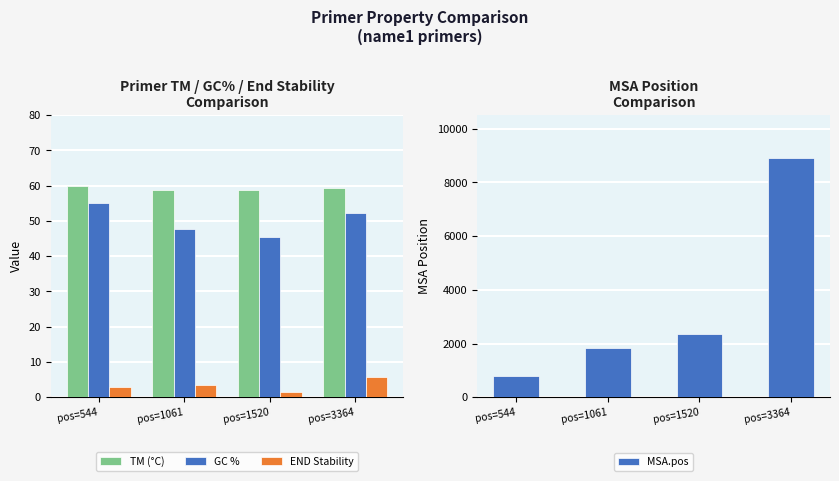

Is it true that TM (°C) equals 58.8 at pos=1061?

True